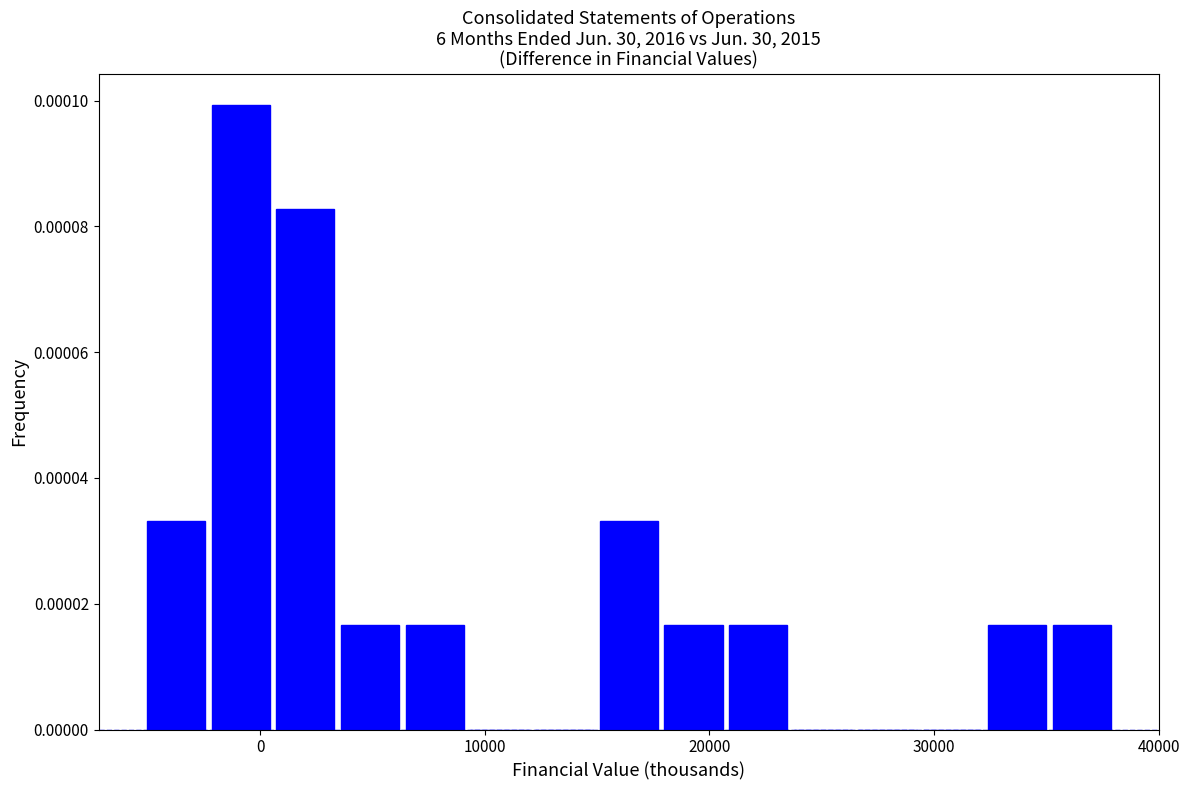

Around what value on the x-axis is the tallest bar? Give the approximate position of its centre, as read against the axis.

-1000